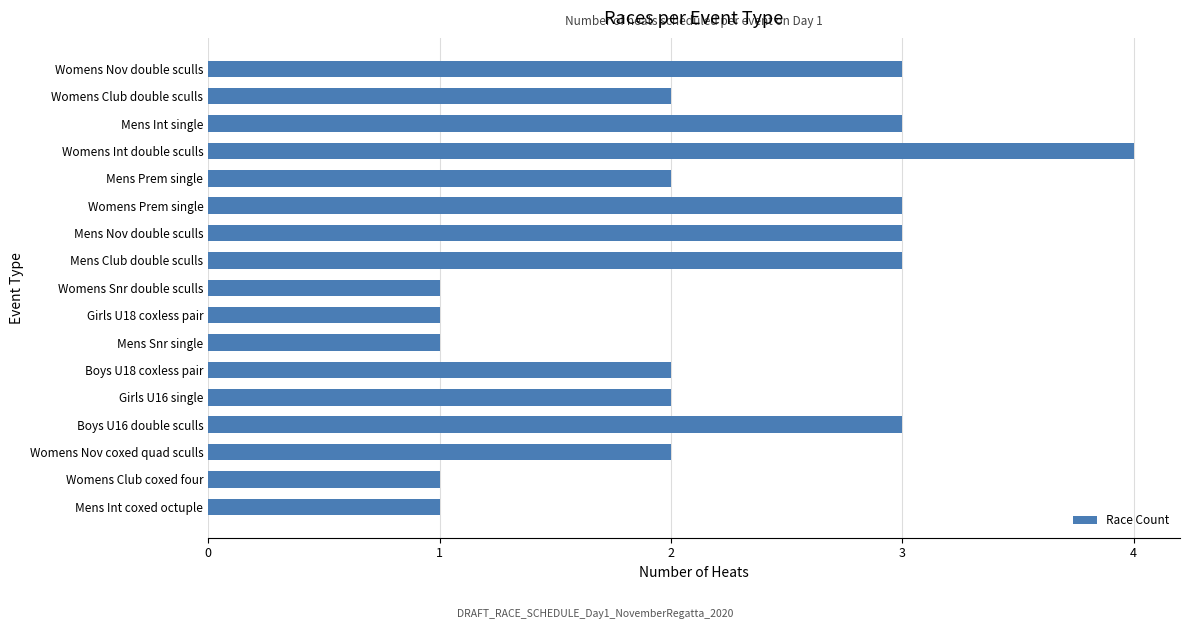

True or false: the data shows 2 at Boys U16 double sculls.

False